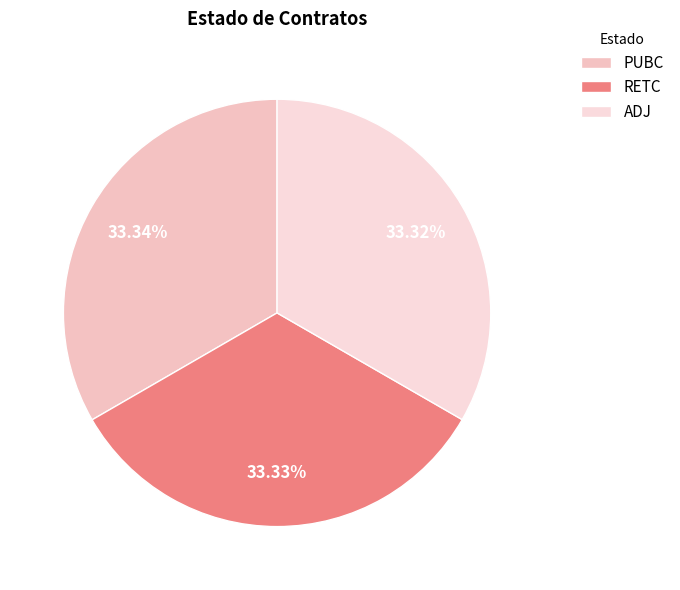

Is there a majority slice in this chart?

No